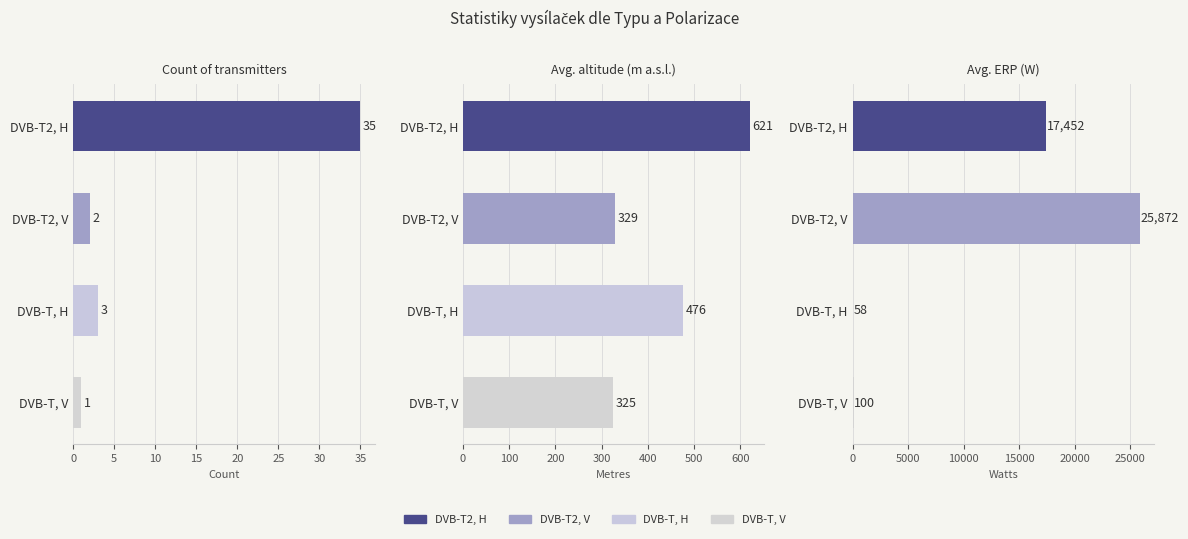

What is the sum of all Avg Height (m) values?

1751